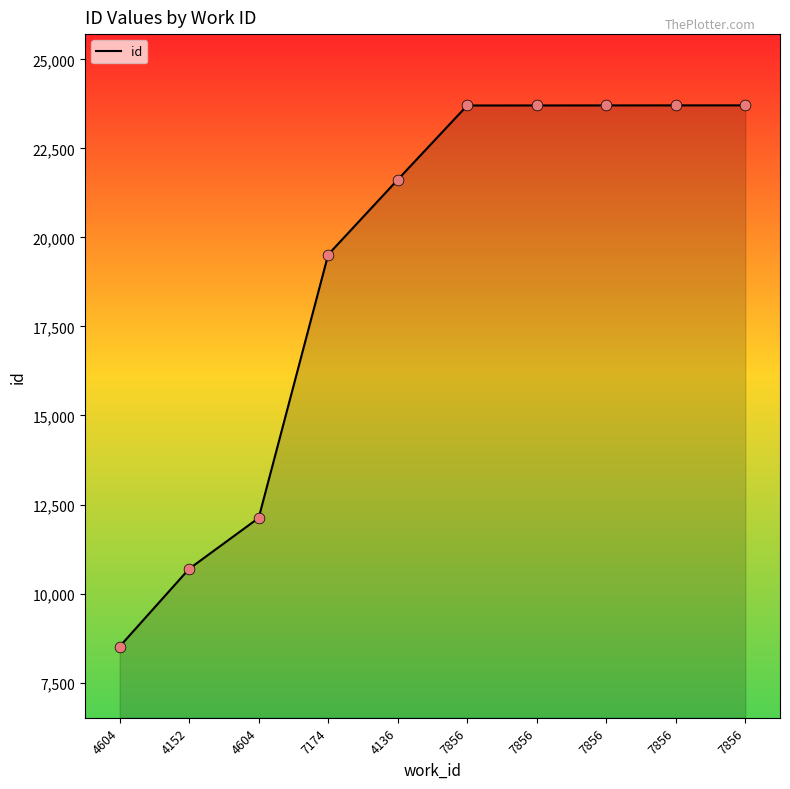

Between 4152 and 4604, which is larger?

4604